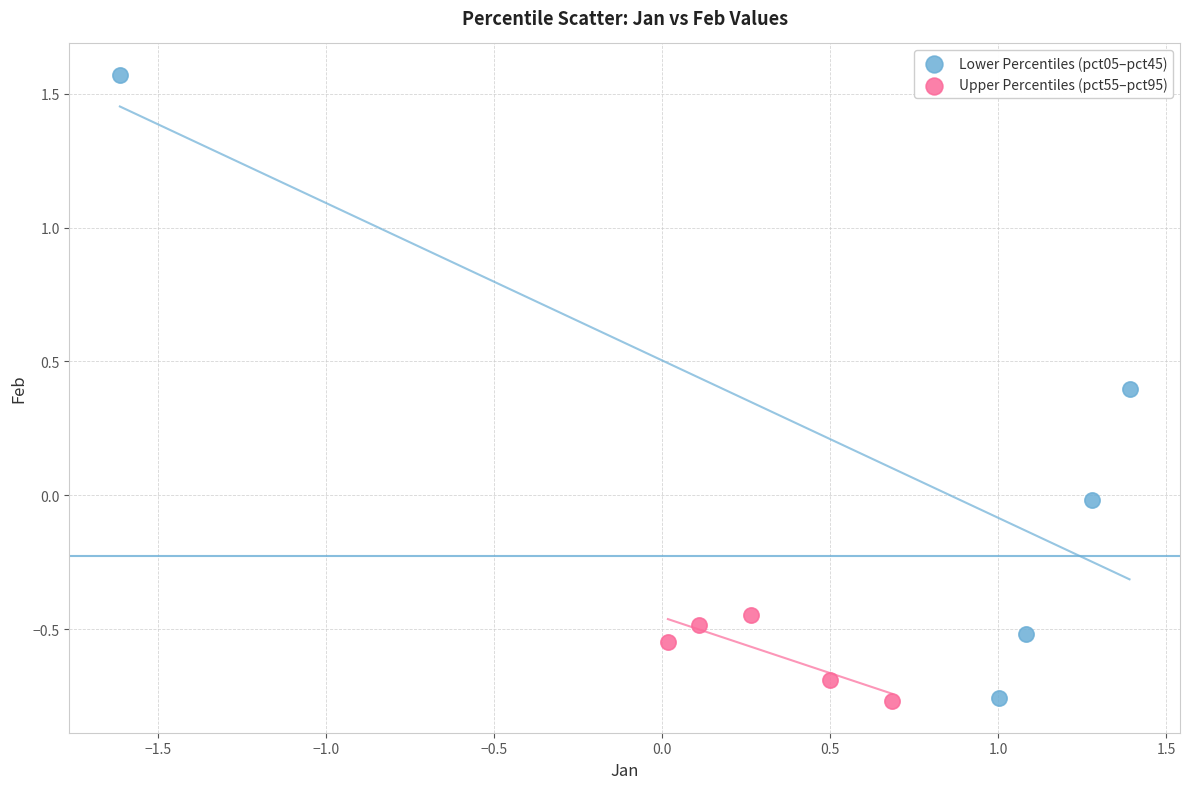

Which series has the widest spread of Y values?

Lower Percentiles (pct05–pct45)